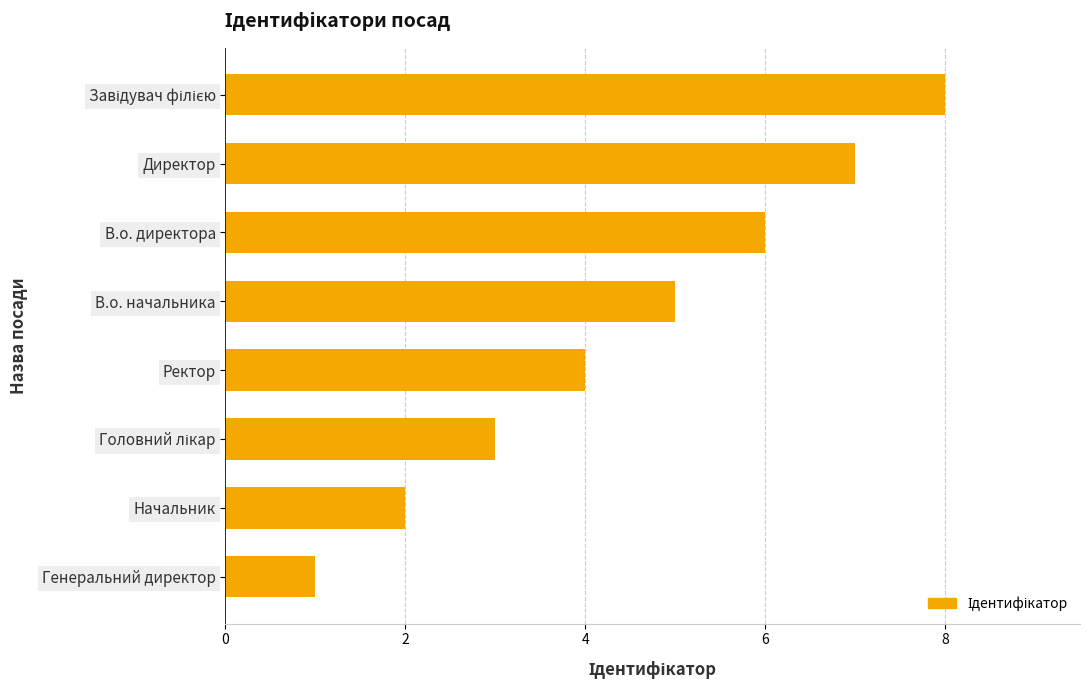

What is the greatest value displayed?

8